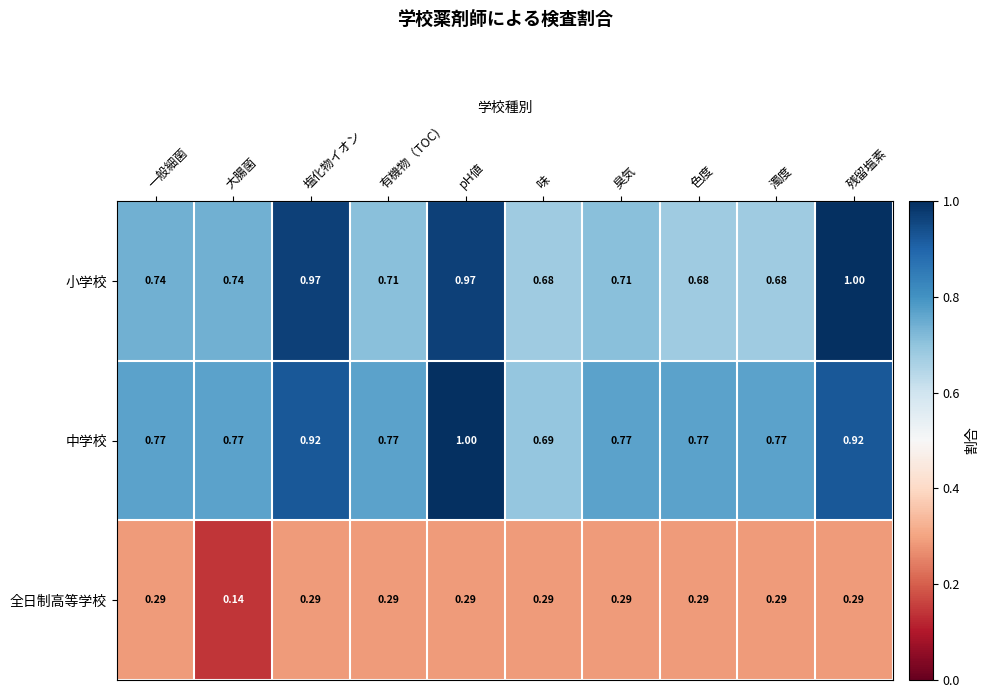

At which label does 中学校 reach its minimum?

味